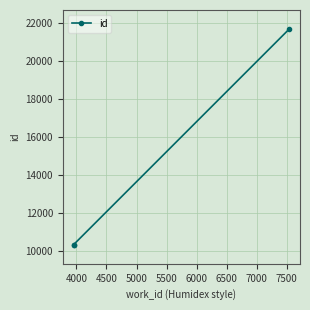

Does the chart have visible grid lines?

Yes